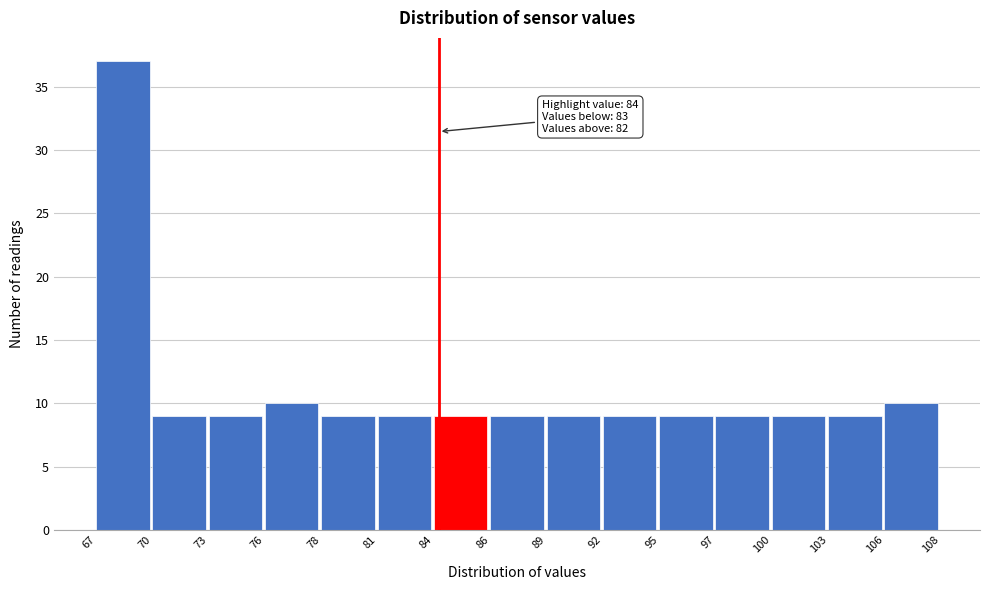

Reading right to left, what are all the values shown in this chart?

10	9	9	9	9	9	9	9	9	9	9	10	9	9	37